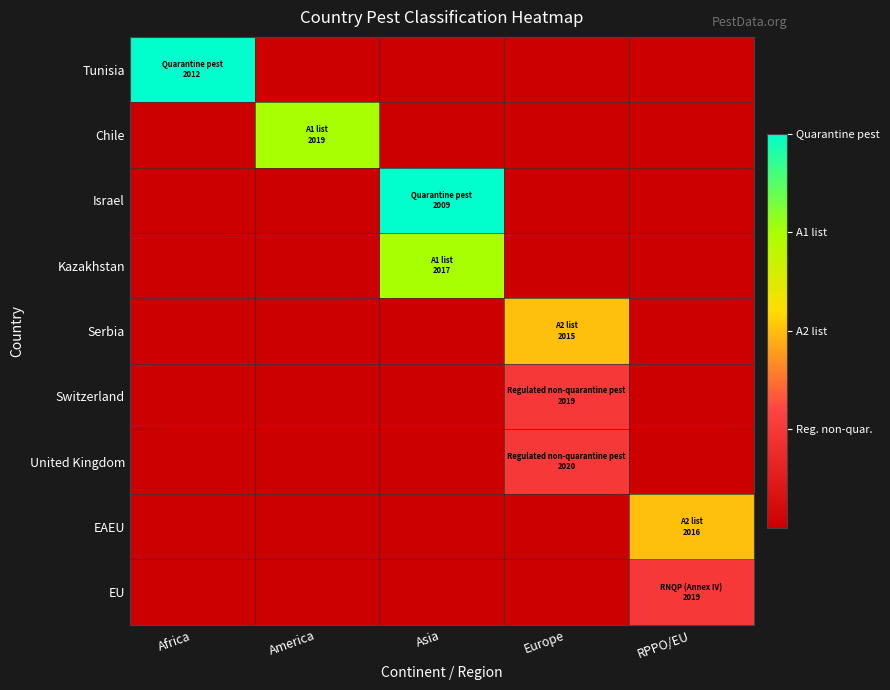

What is the total value across all series at RPPO/EU?

3